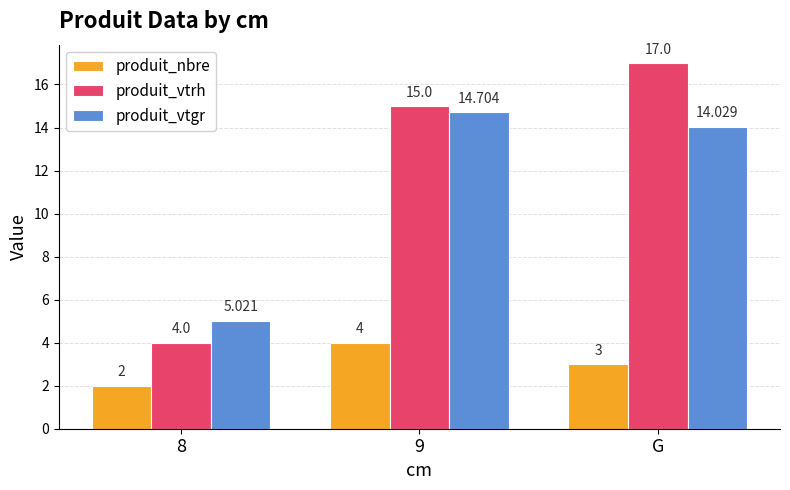

What position from the right is G?

1